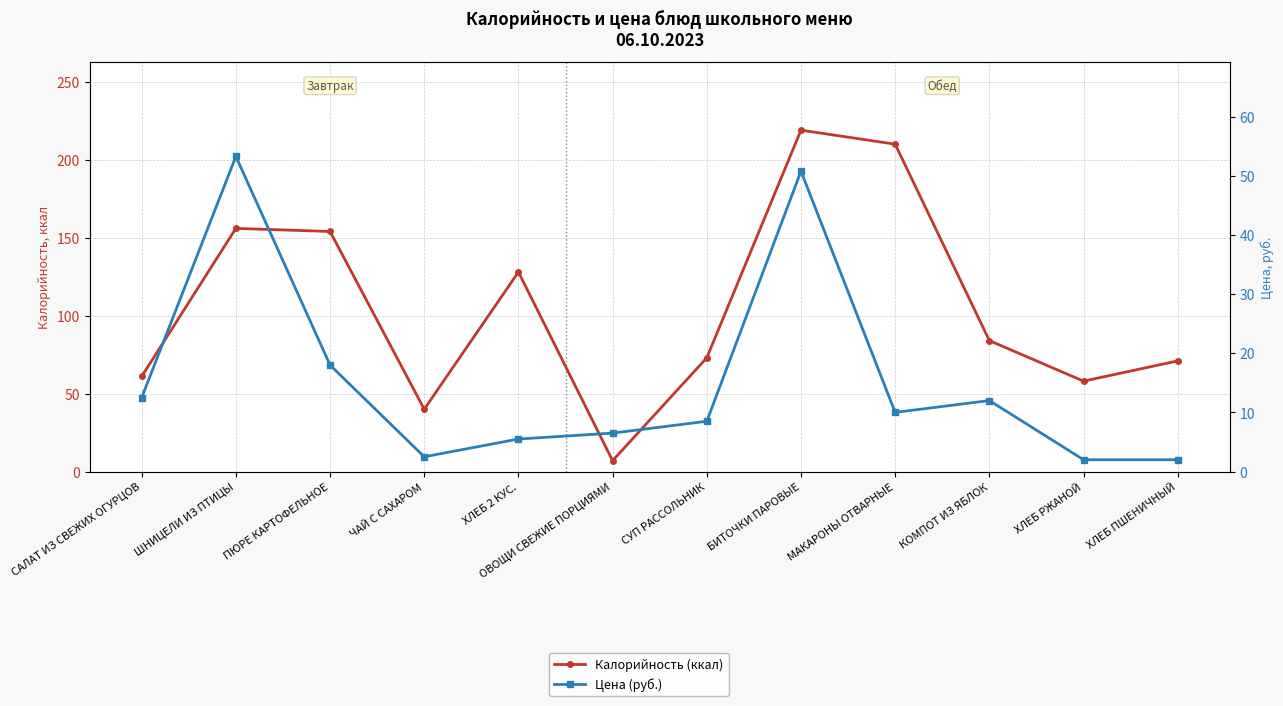

What is the value of the Калорийность (ккал) point at the 11th from the left?

58.0